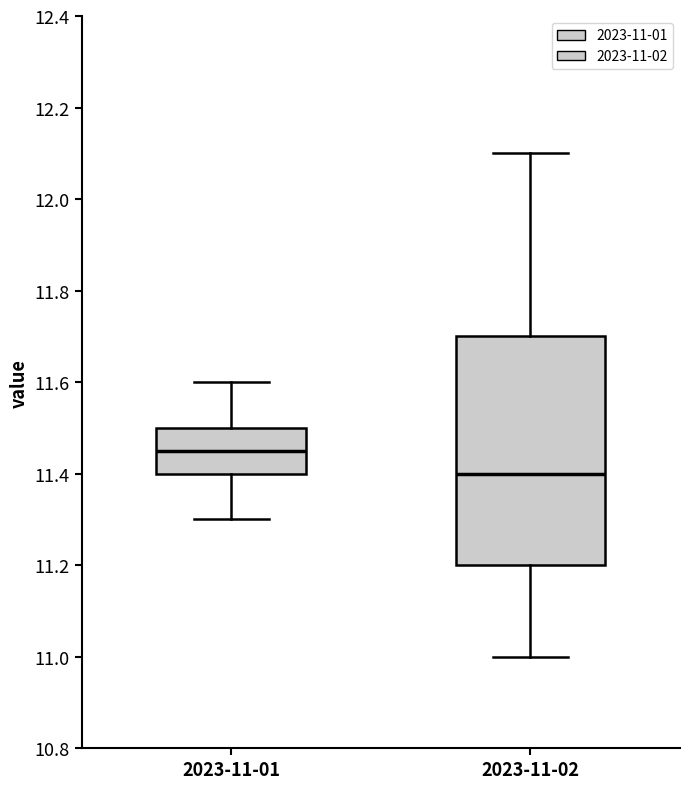

Which box is the tallest, from its lower edge to its upper edge?

2023-11-02